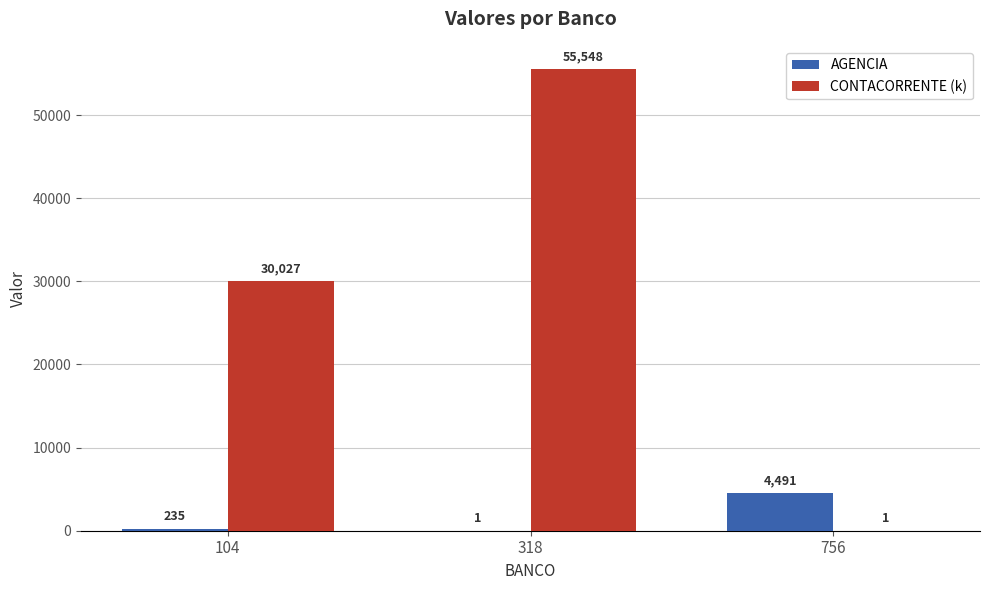

What are all the series names shown in the legend?

AGENCIA, CONTACORRENTE (k)